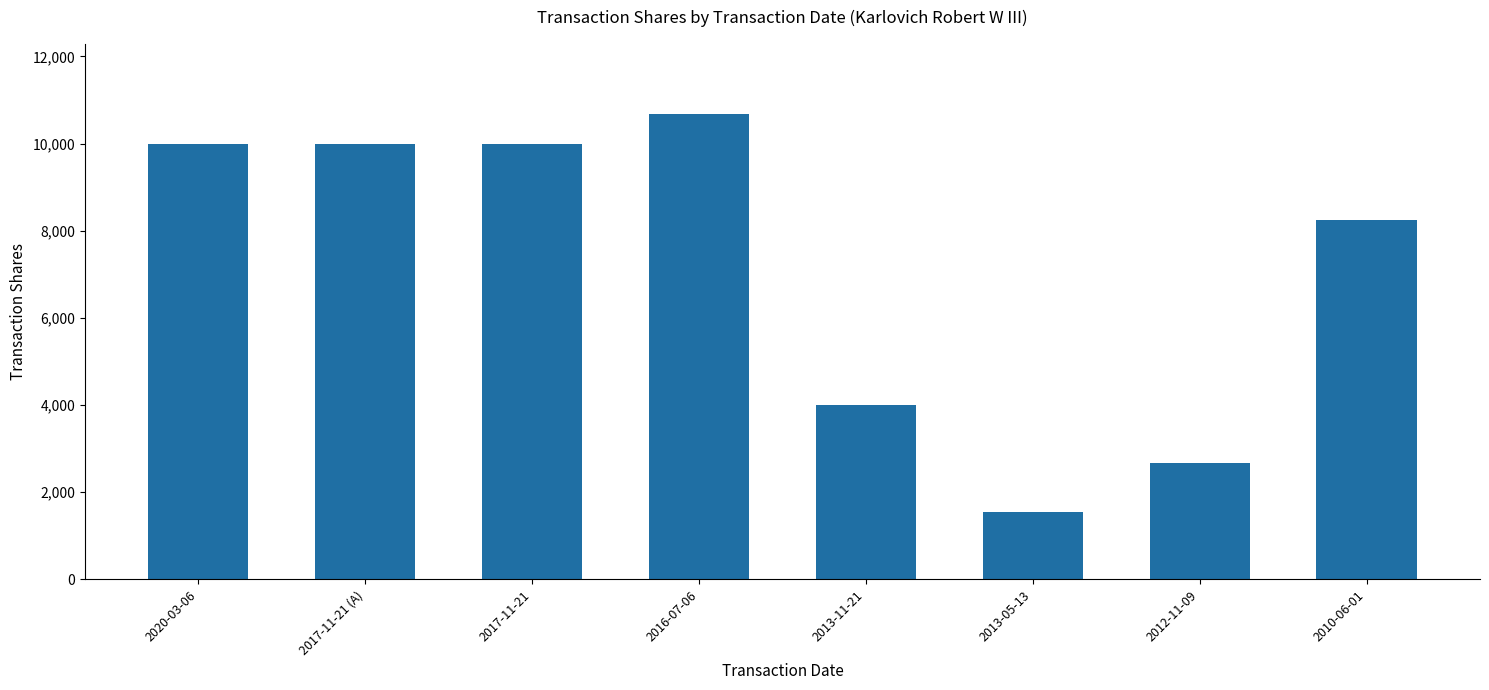

What is the difference between the values at 2013-11-21 and 2010-06-01?

4250